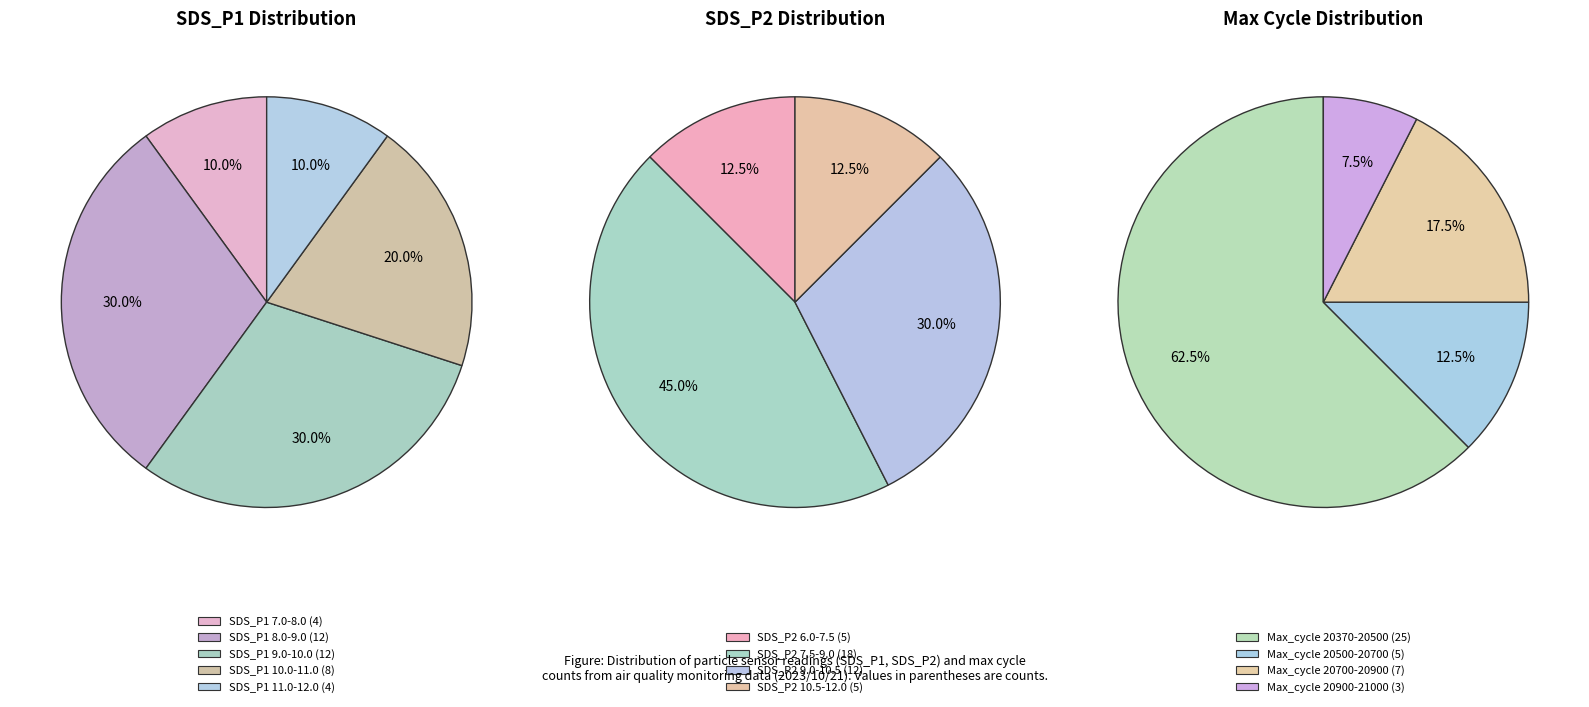

Do SDS_P1 avg and SDS_P2 avg together represent more than half of the pie?

Yes